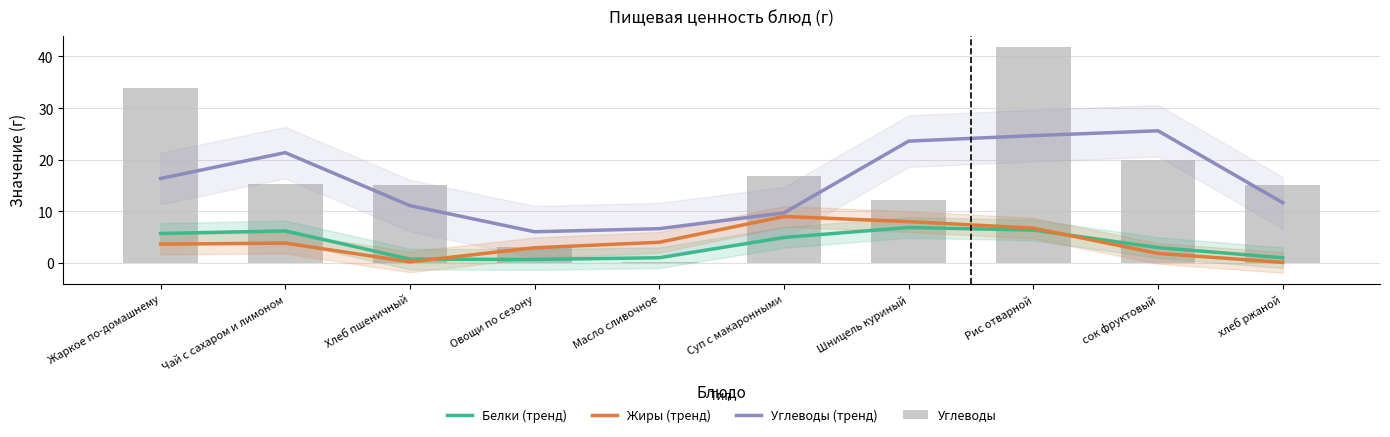

What are all the series names shown in the legend?

Белки (тренд), Жиры (тренд), Углеводы (тренд), Углеводы